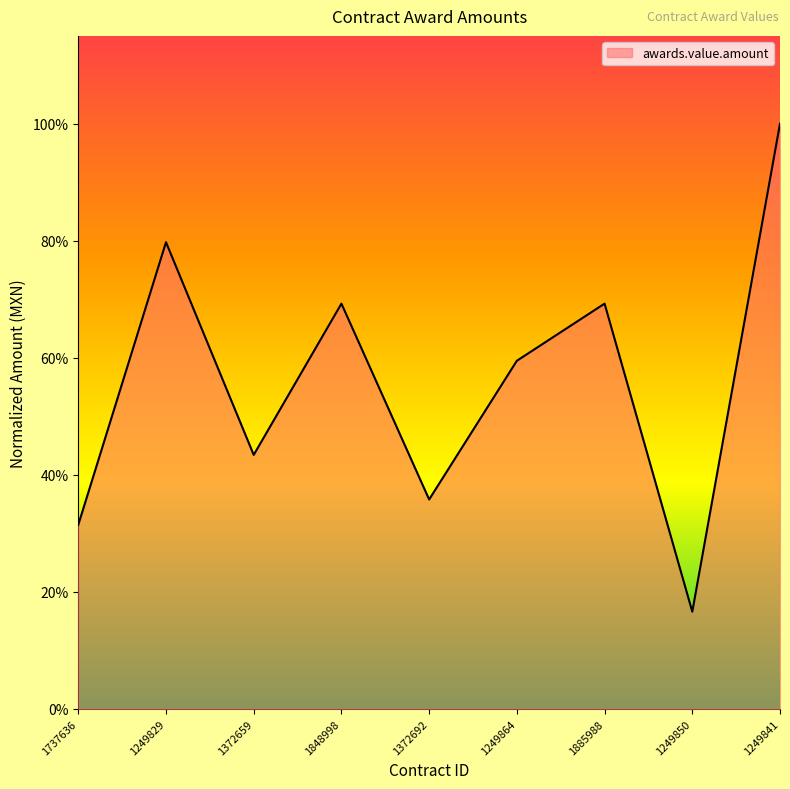

What is the sum of the values at 1249841 and 1737636?

1.3